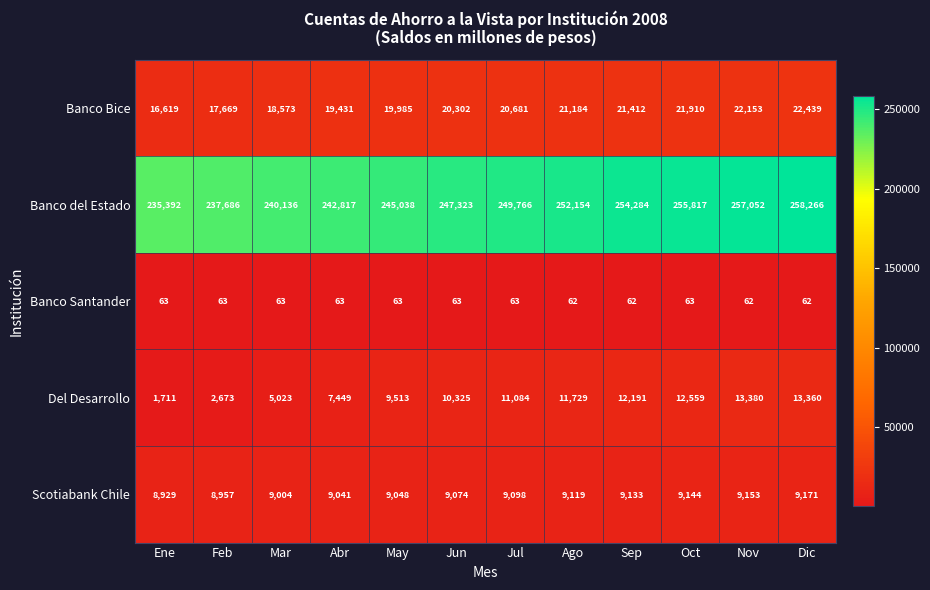

What is the total value across all series at Nov?

301800